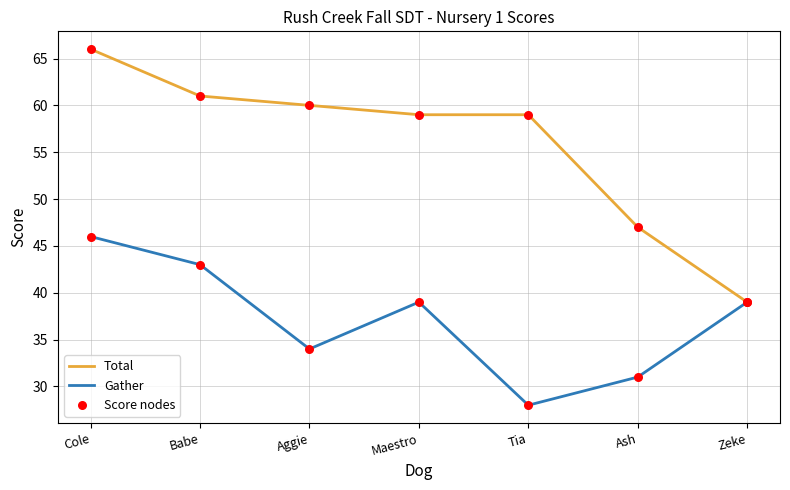

At which category is the sum across all series the highest?

Cole